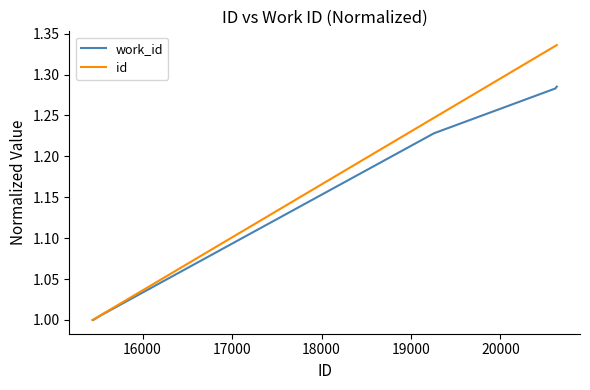

Which series has the widest spread of values?

id